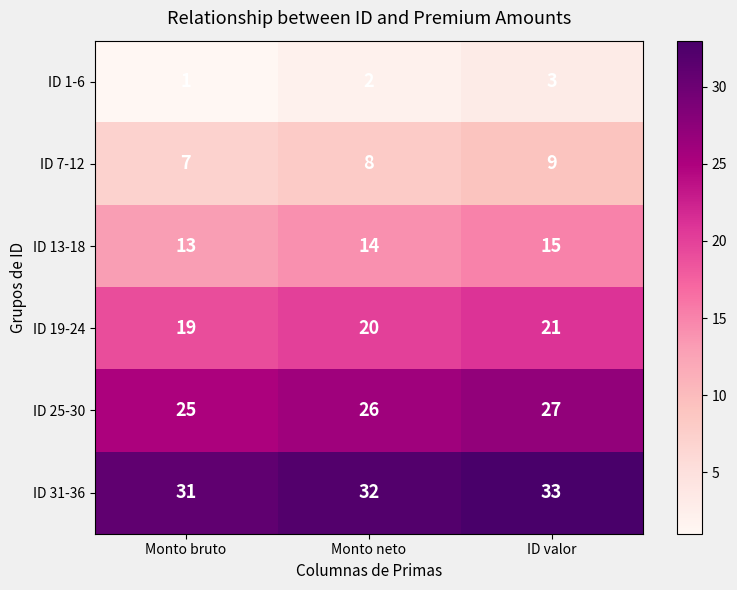

How many distinct data groups are displayed?

6